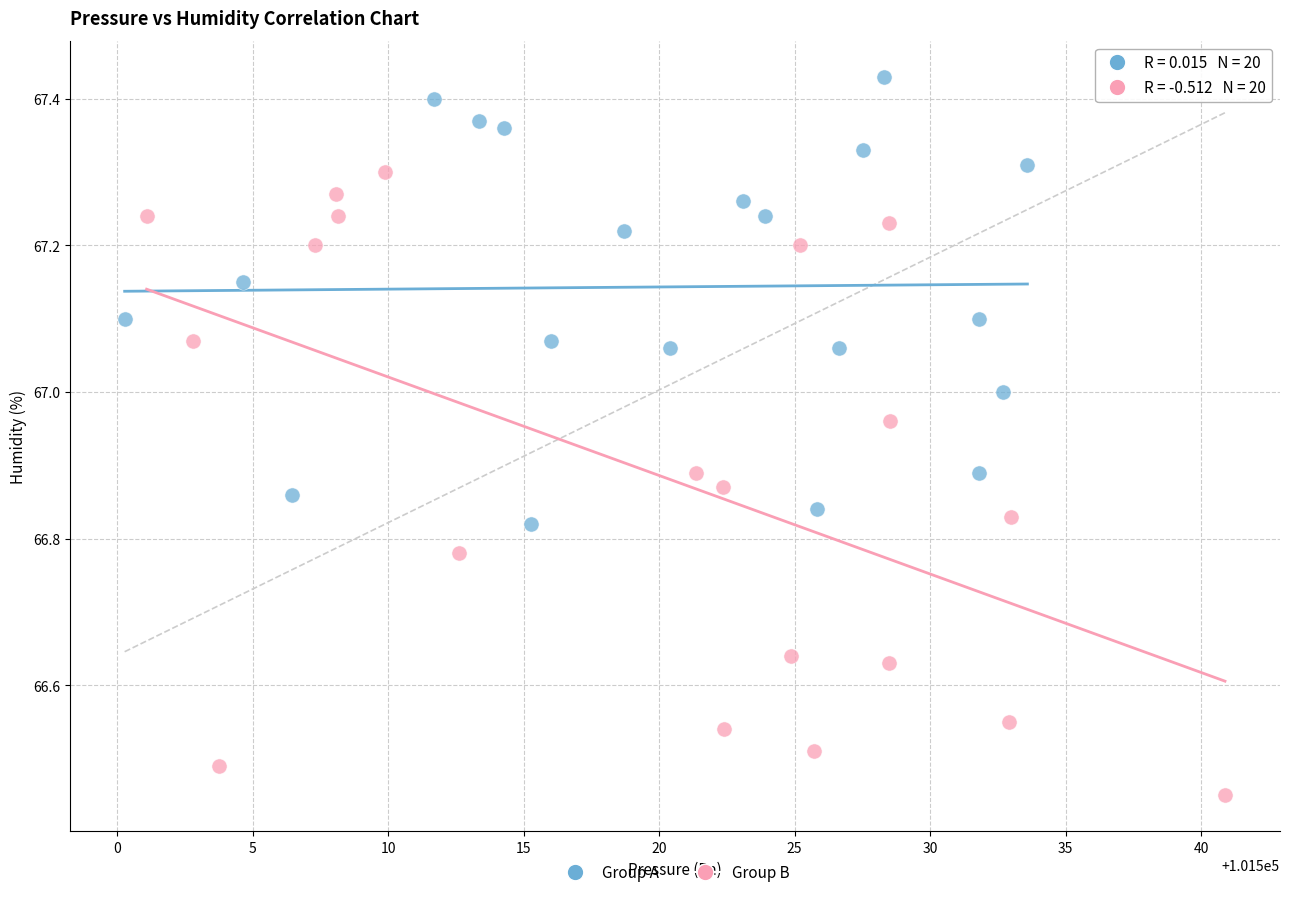

Which series reaches the maximum Y coordinate?

Group A